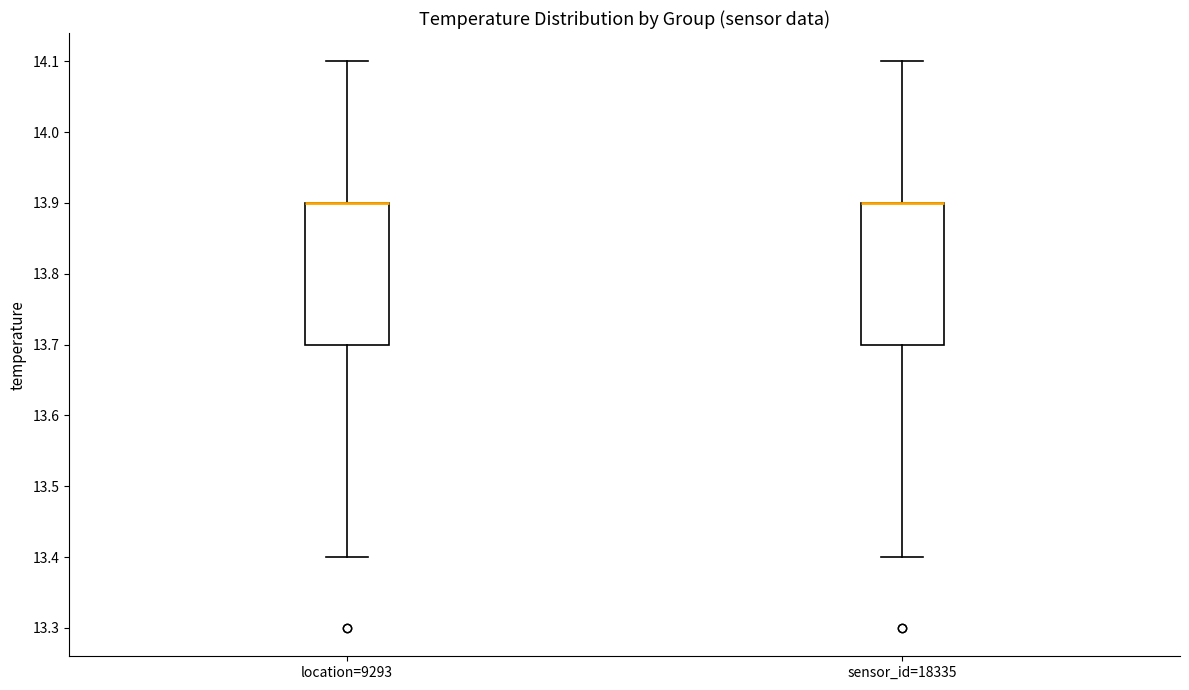

Where is the lower edge of the box for sensor_id=18335 on the y-axis? The values are not printed on the chart, so give them approximately, as read against the axis.

13.7